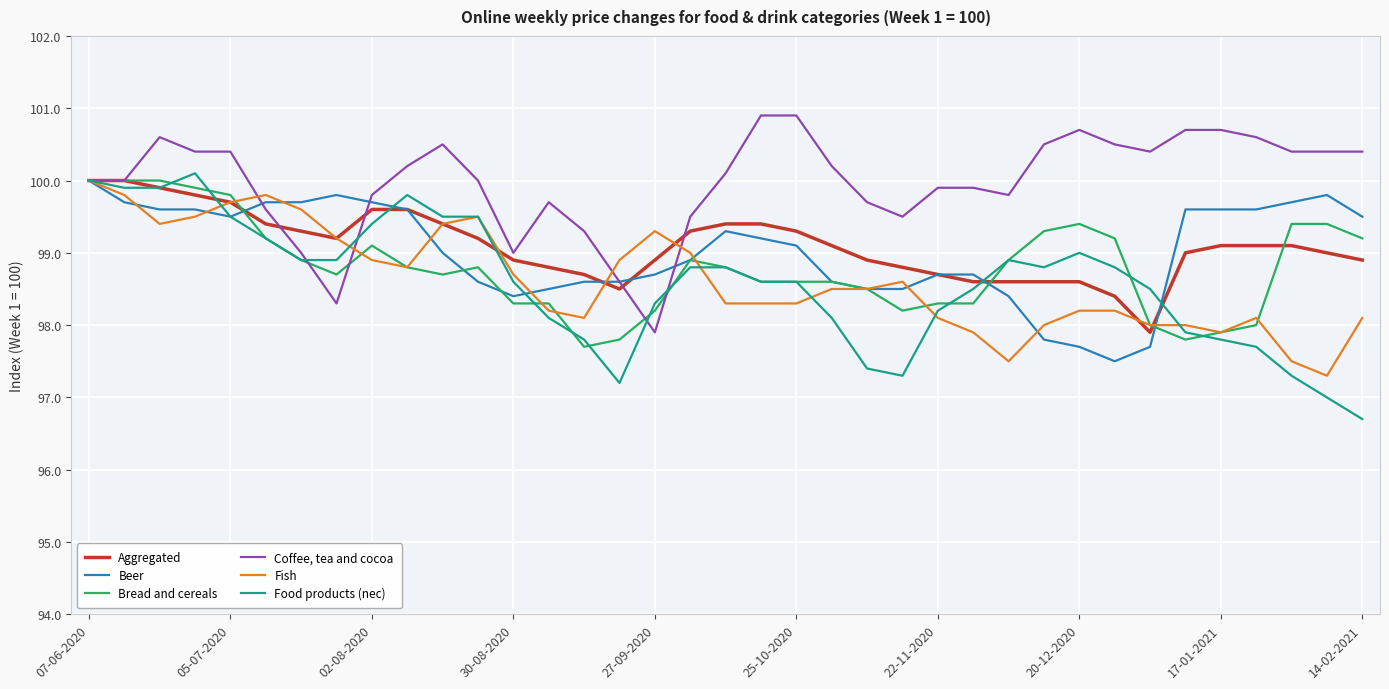

Which series has the largest total across all categories?

Coffee, tea and cocoa